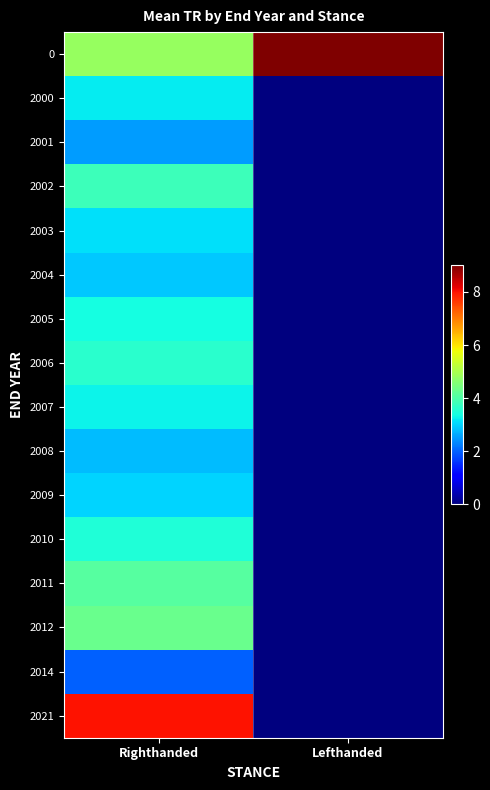

Count the number of categories in the chart.

2